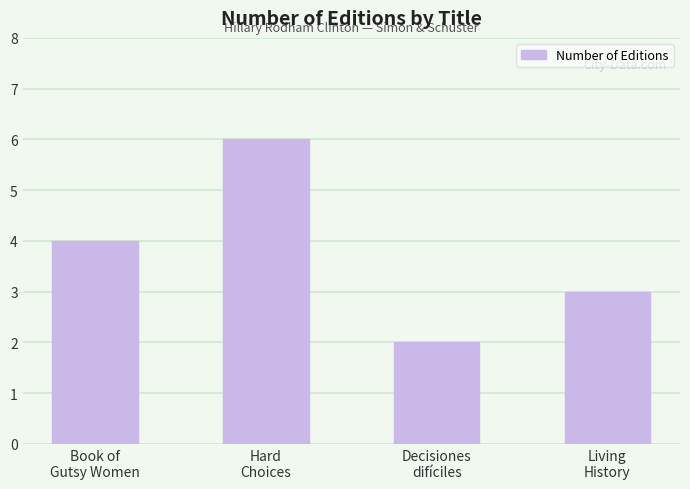

What is the difference between the second highest and second lowest values?

1